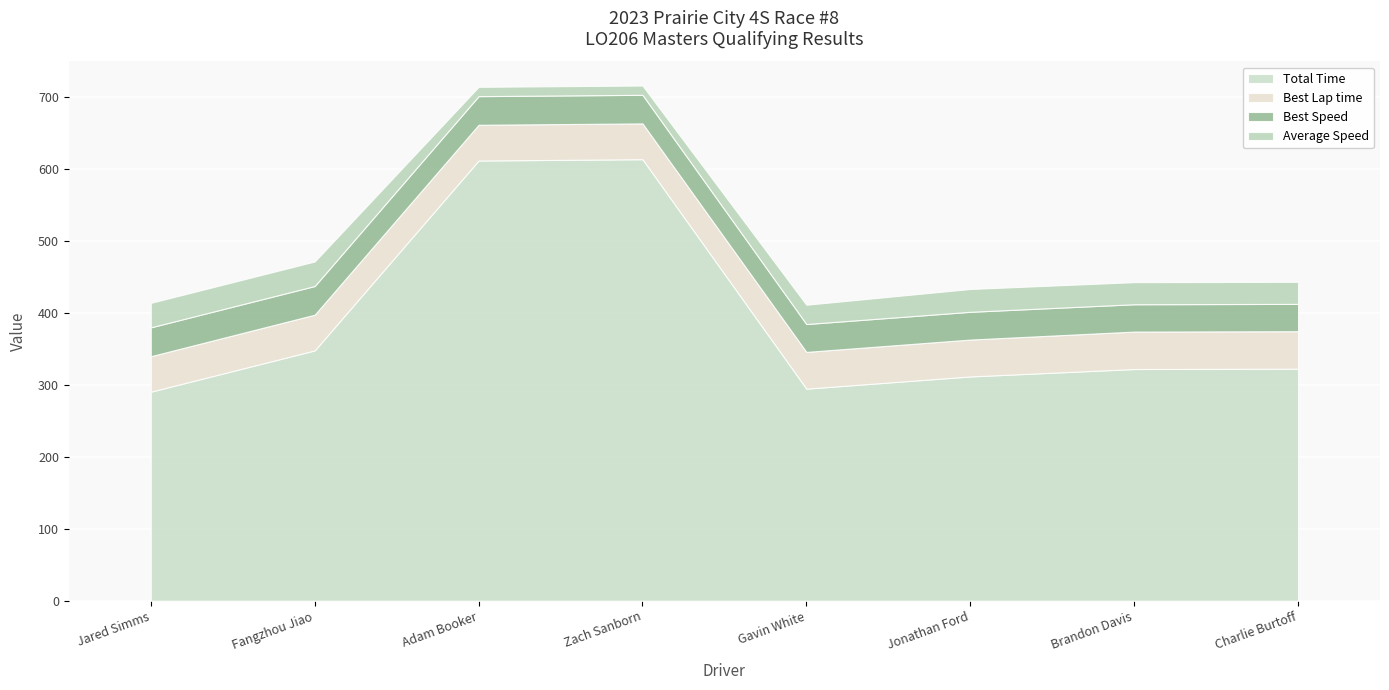

True or false: Total Time has more than 1 points higher than both neighbors.

False